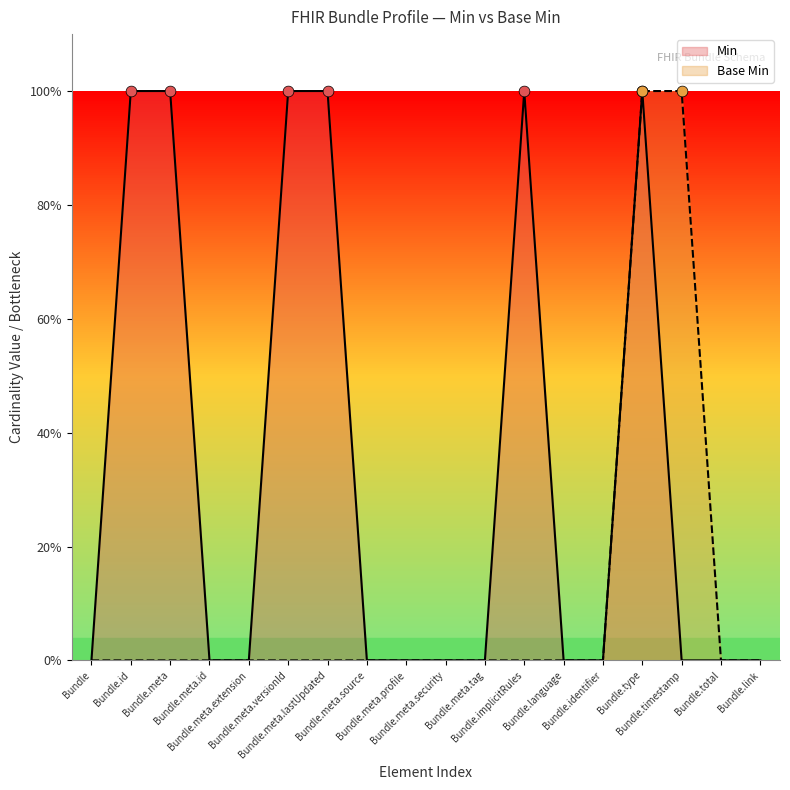

What are all the series names shown in the legend?

Min, Base Min